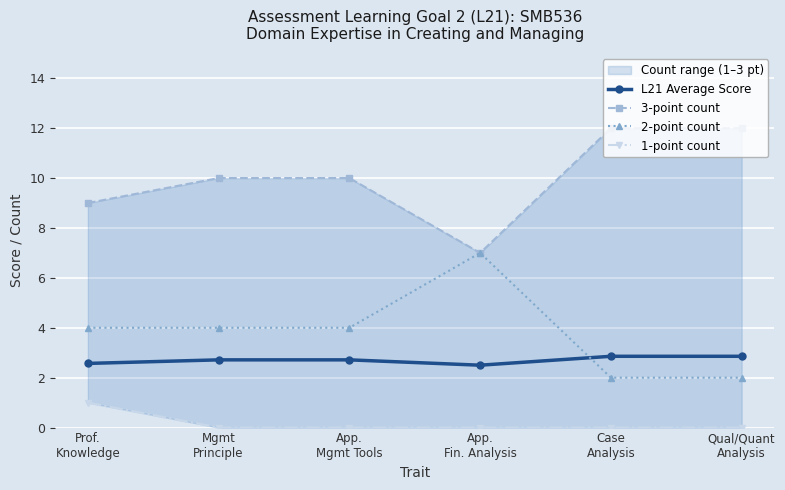

What is the difference between the maximum and minimum values in the L21 Average Score series?

0.4